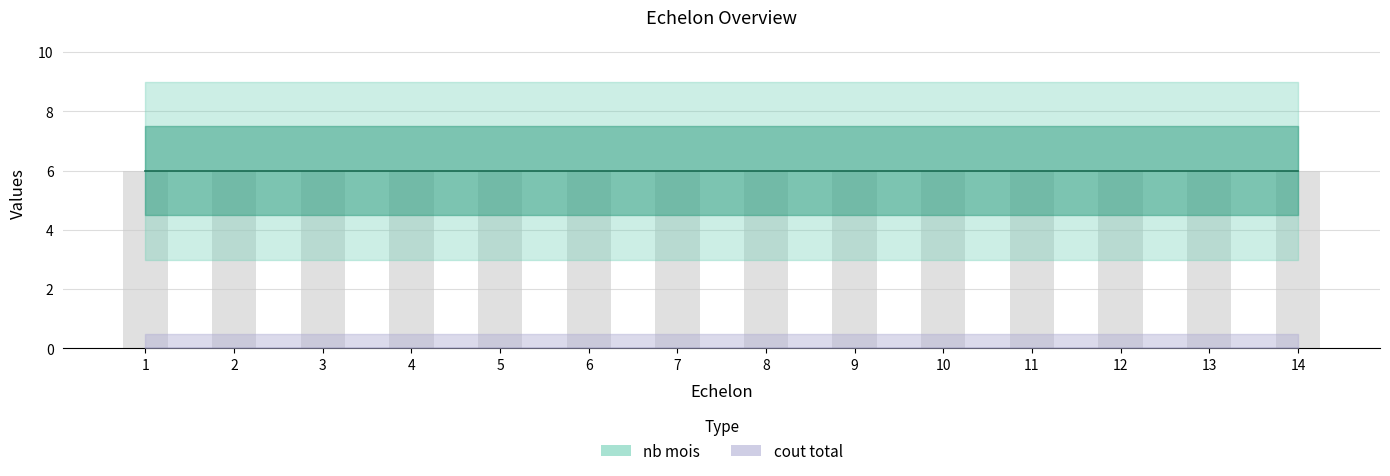

What is the sum of the nb mois values at 6 and 5?

12